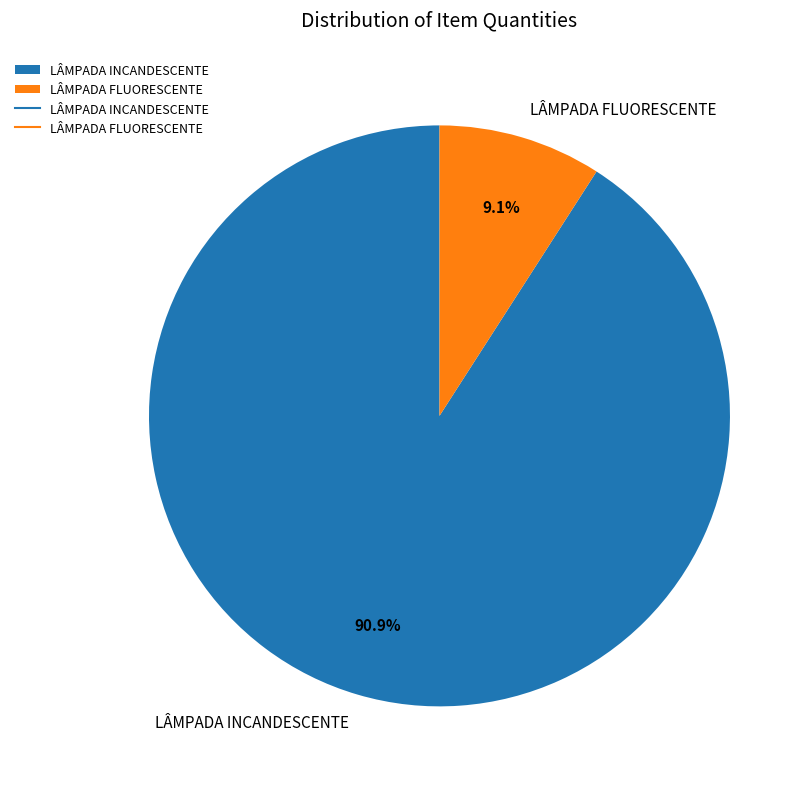

True or false: LÂMPADA INCANDESCENTE accounts for 78% of the total.

False